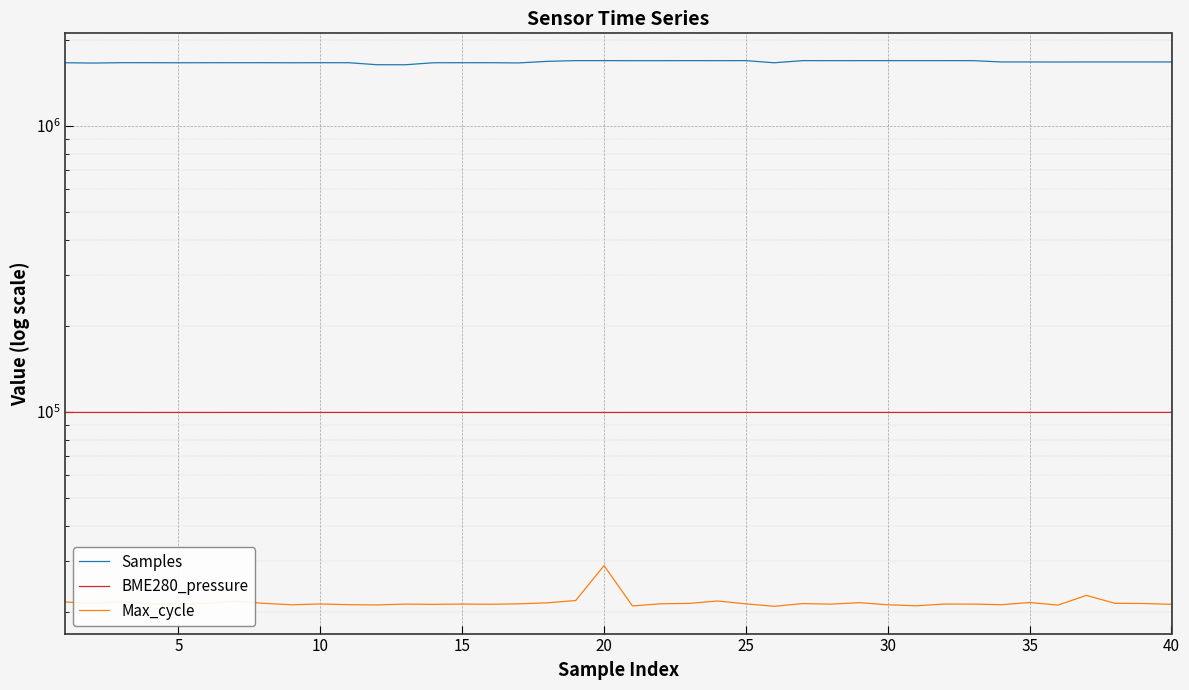

Which series has the largest range (max minus min)?

Samples